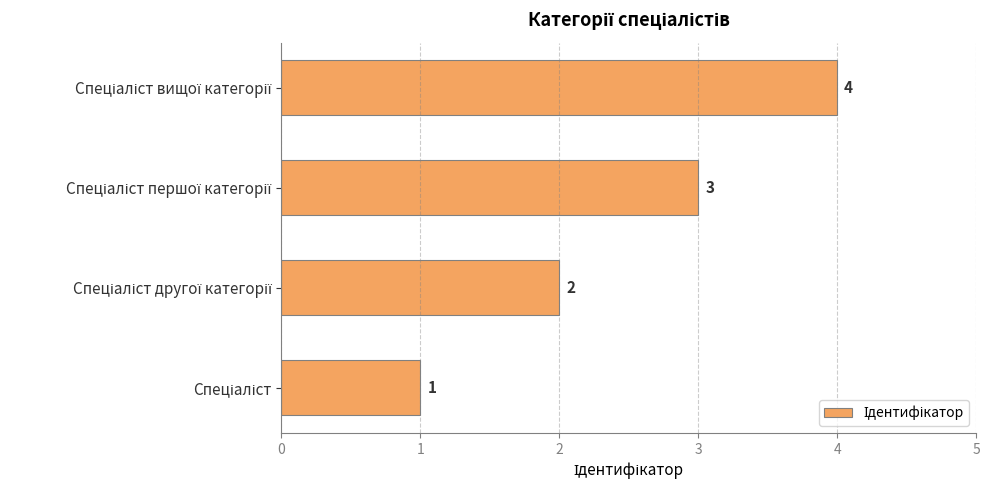

What is the greatest value displayed?

4